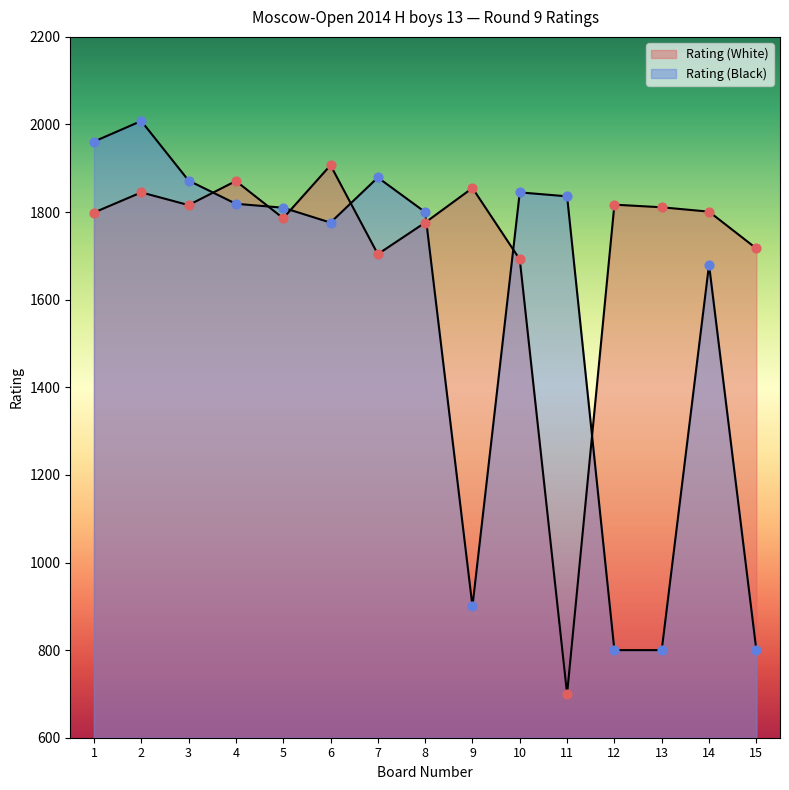

Which series has the largest Y range (max minus min)?

Rating (Black)